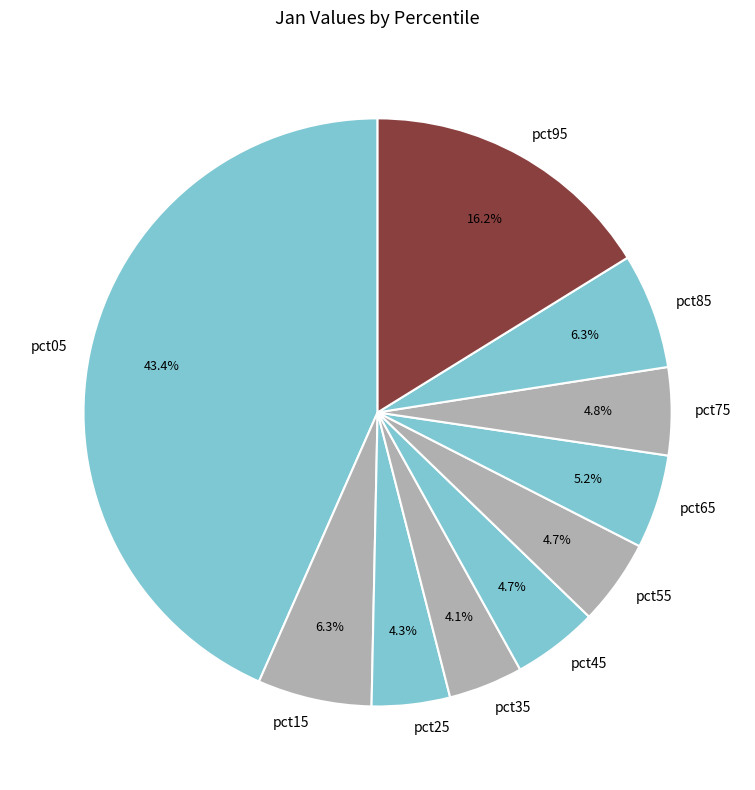

To the nearest percent, what is the average slice percentage?

10%